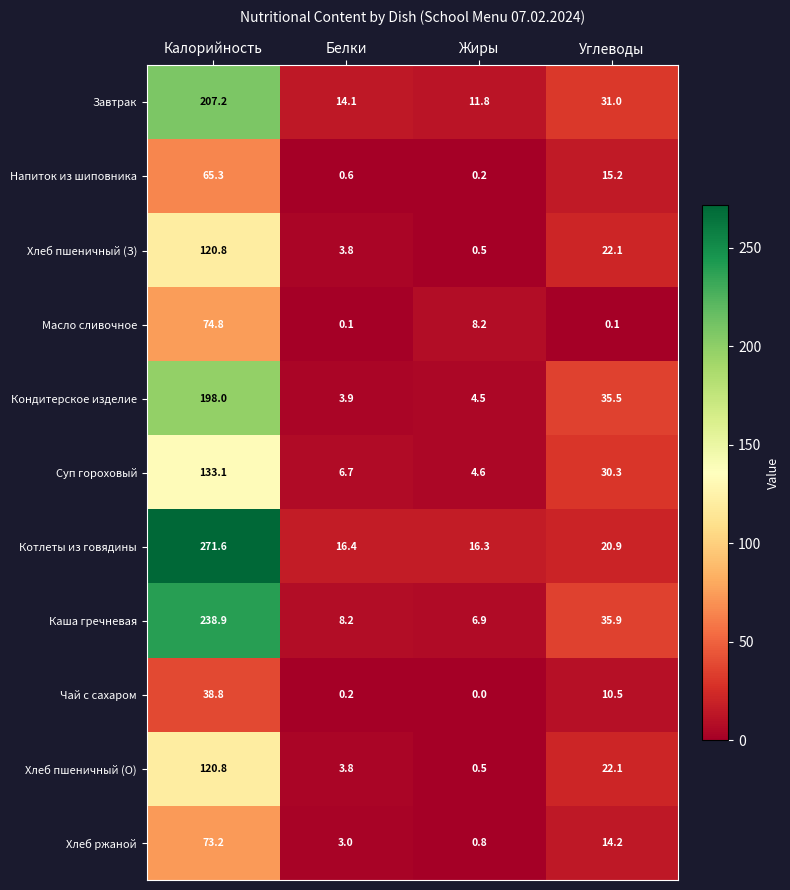

The Хлеб ржаной series shows 3.0 at Белки. True or false?

True